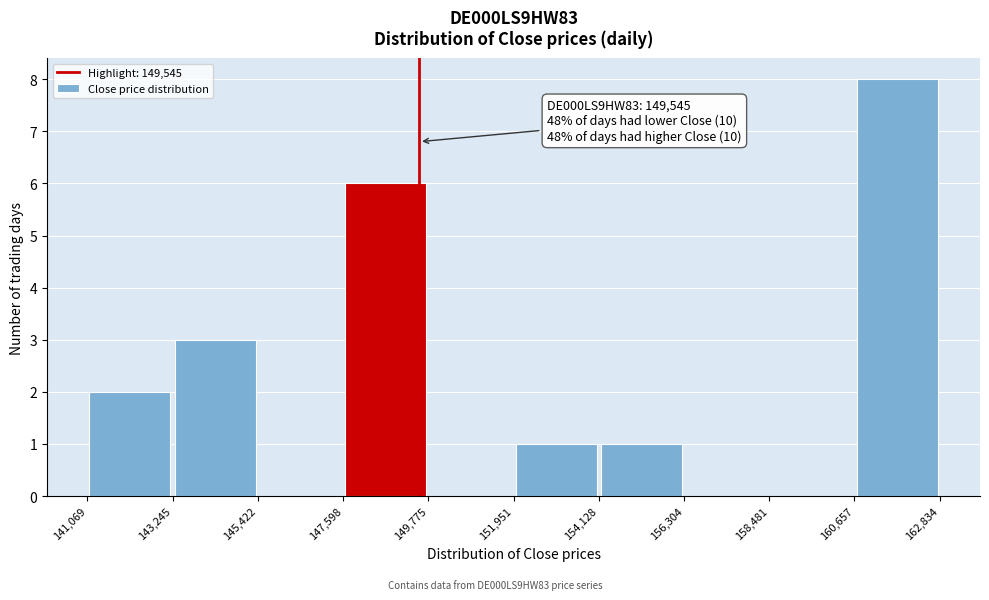

Over which range of the x-axis is the bar tallest?

160,657 to 162,834